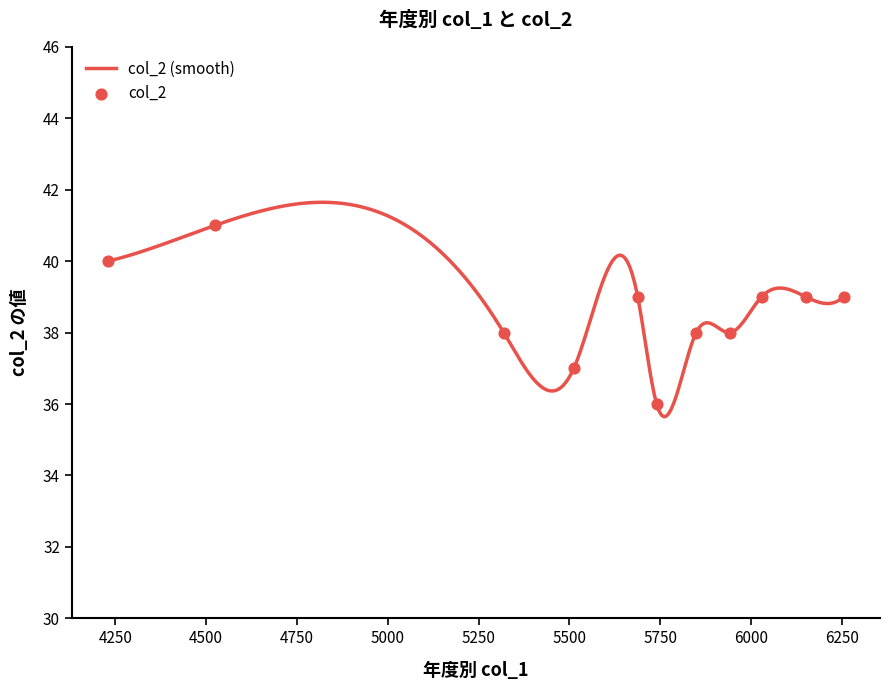

What is the minimum value for col_2 (smooth)?

35.6